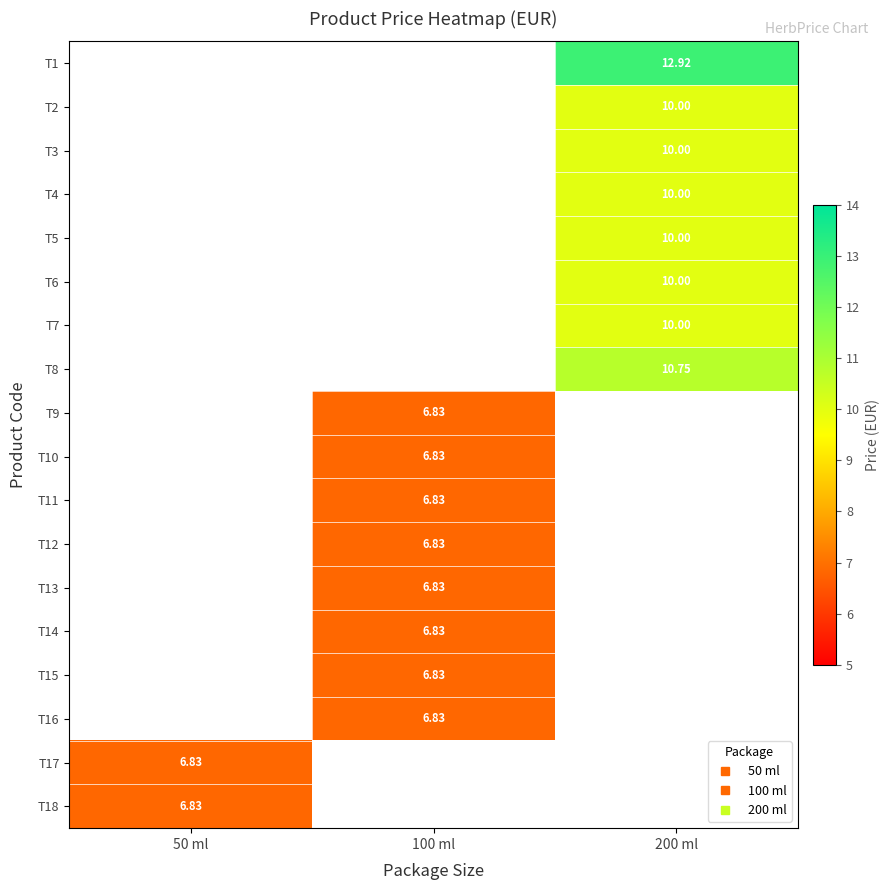

How many values in the T16 series exceed 6?

1